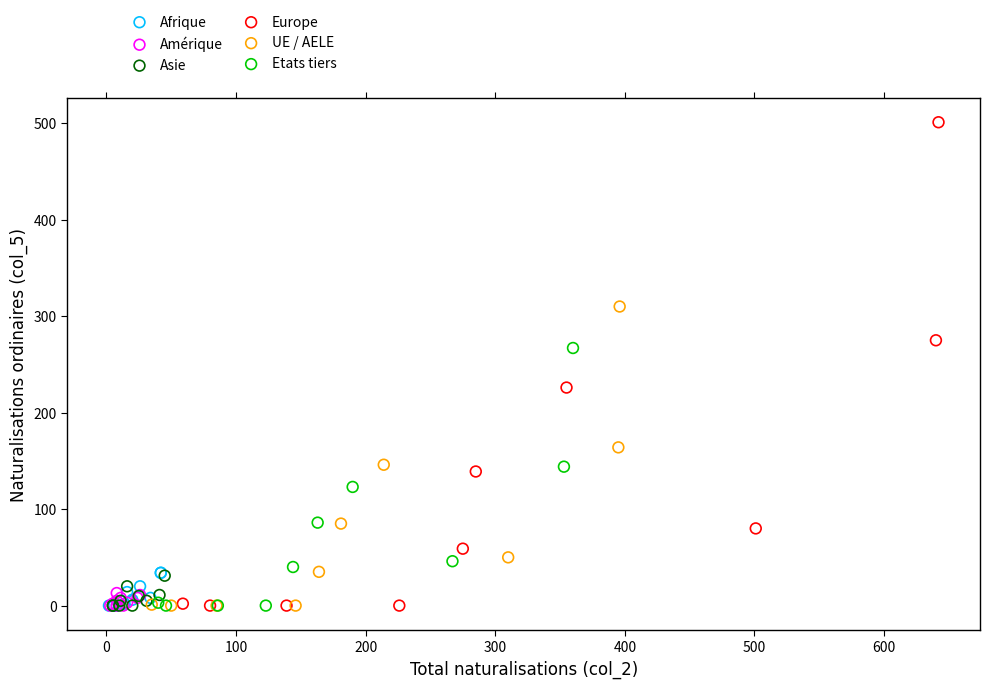

Which series reaches the maximum Y coordinate?

Europe